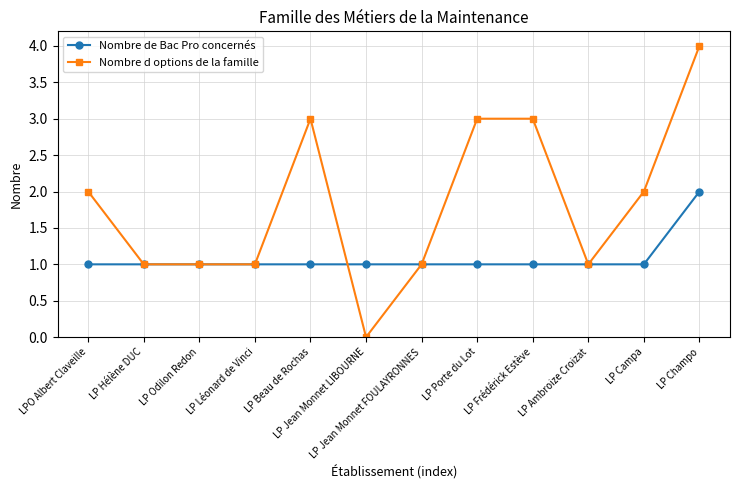

How many data points does each series have?

12